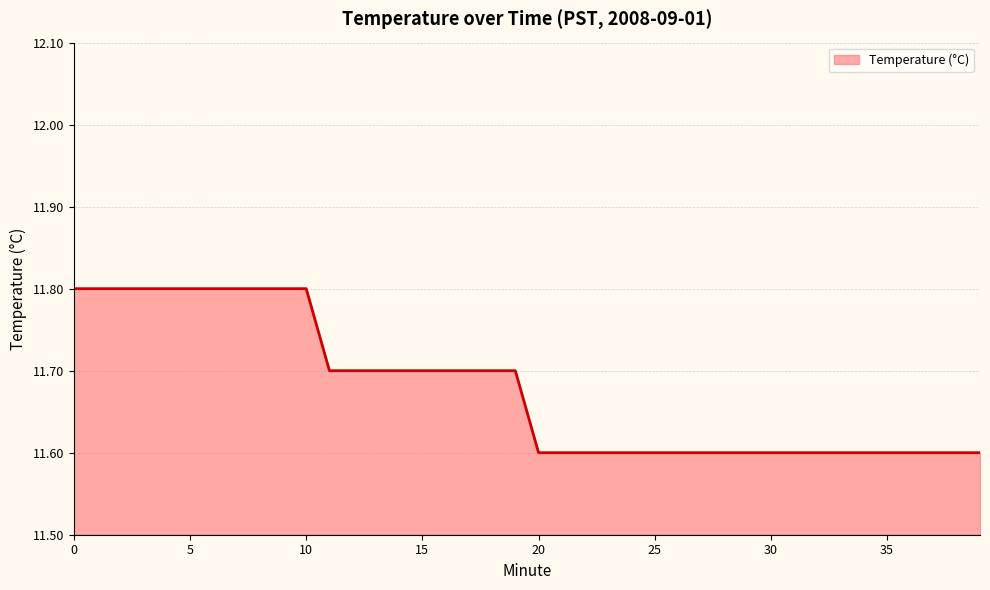

What is the maximum value shown in the chart?

11.8